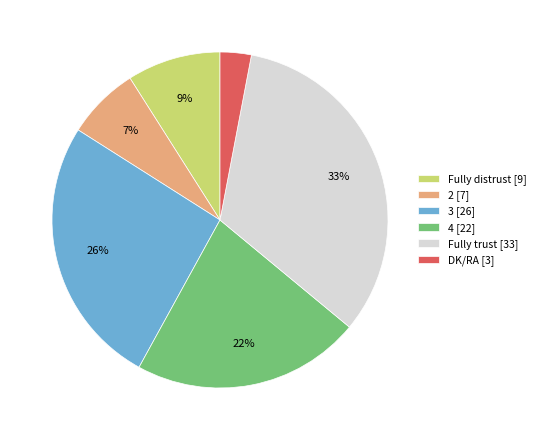

Does DK/RA represent more than half of the total?

No